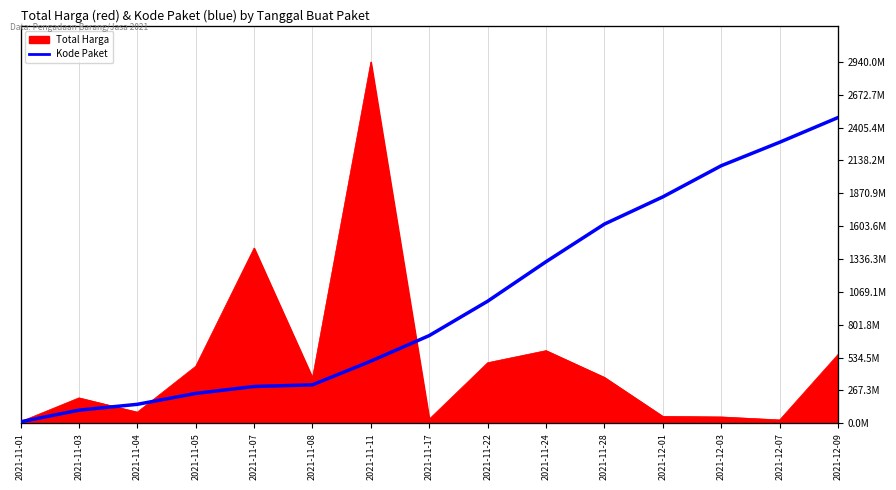

What is the approximate value at 2021-11-05, to the nearest 100?

13700